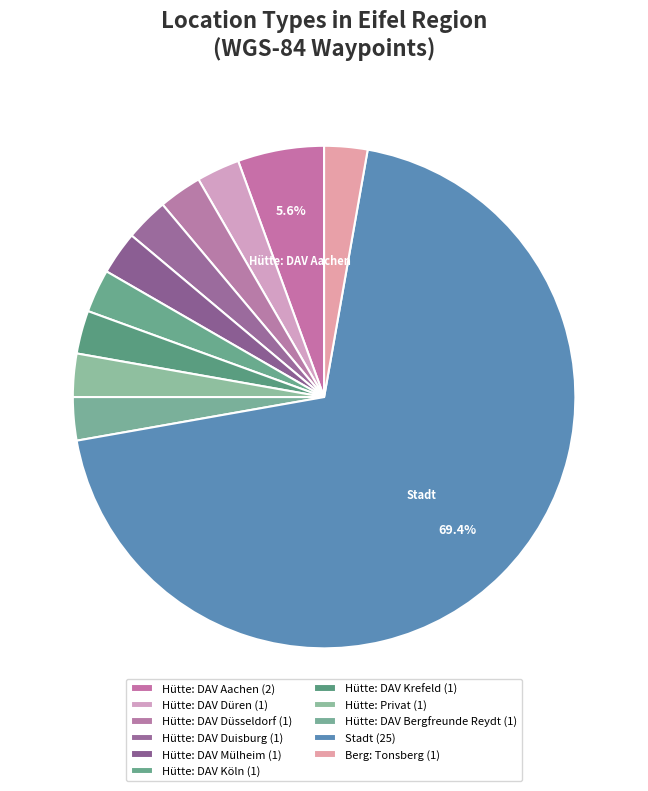

Between Hütte: DAV Düren and Hütte: DAV Bergfreunde Reydt, which is larger?

Hütte: DAV Düren